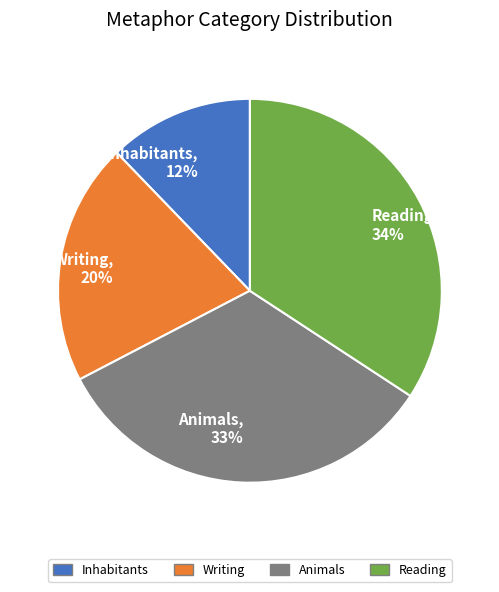

Which category has the smallest portion of the pie?

Inhabitants